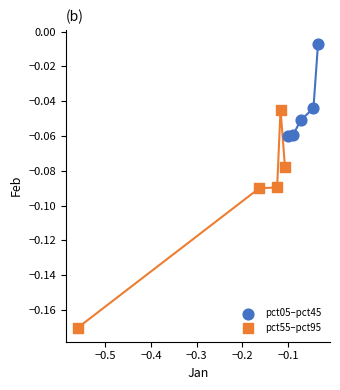

Which series has the widest spread of Y values?

pct55–pct95